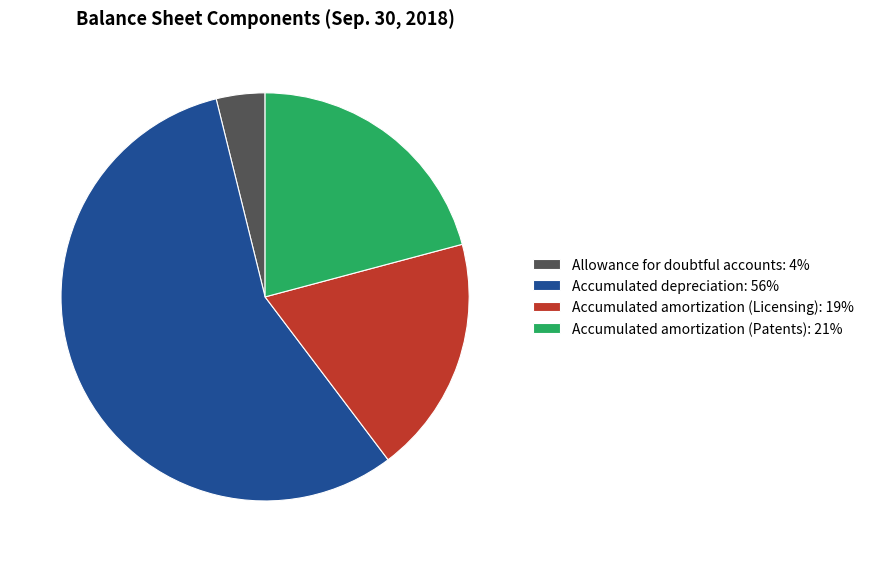

What is the majority slice?

Accumulated depreciation